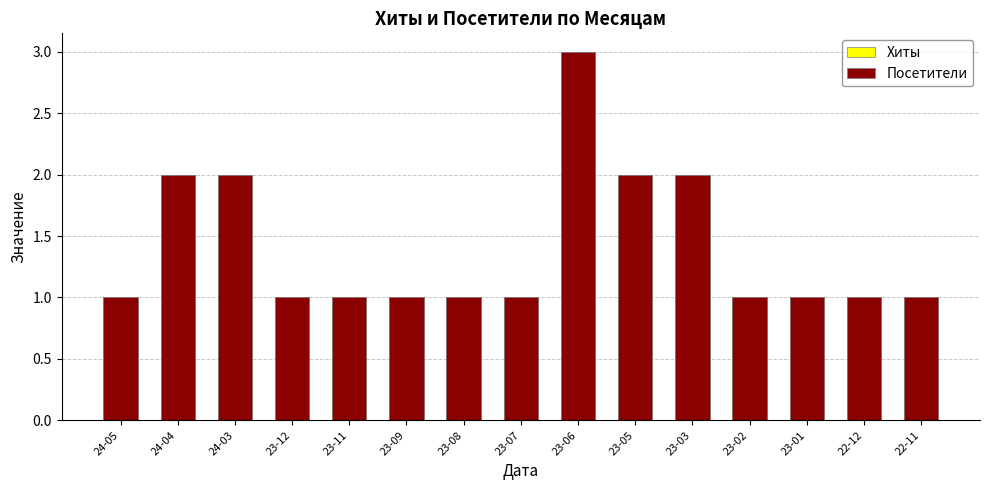

Reading right to left, list all the values displayed in this chart.

Хиты: 1	1	1	1	2	2	3	1	1	1	1	1	2	2	1
Посетители: 1	1	1	1	2	2	3	1	1	1	1	1	2	2	1